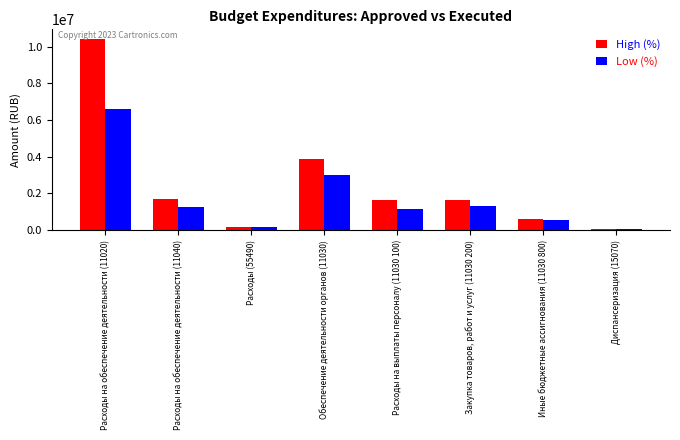

What are all the series names shown in the legend?

High (%), Low (%)